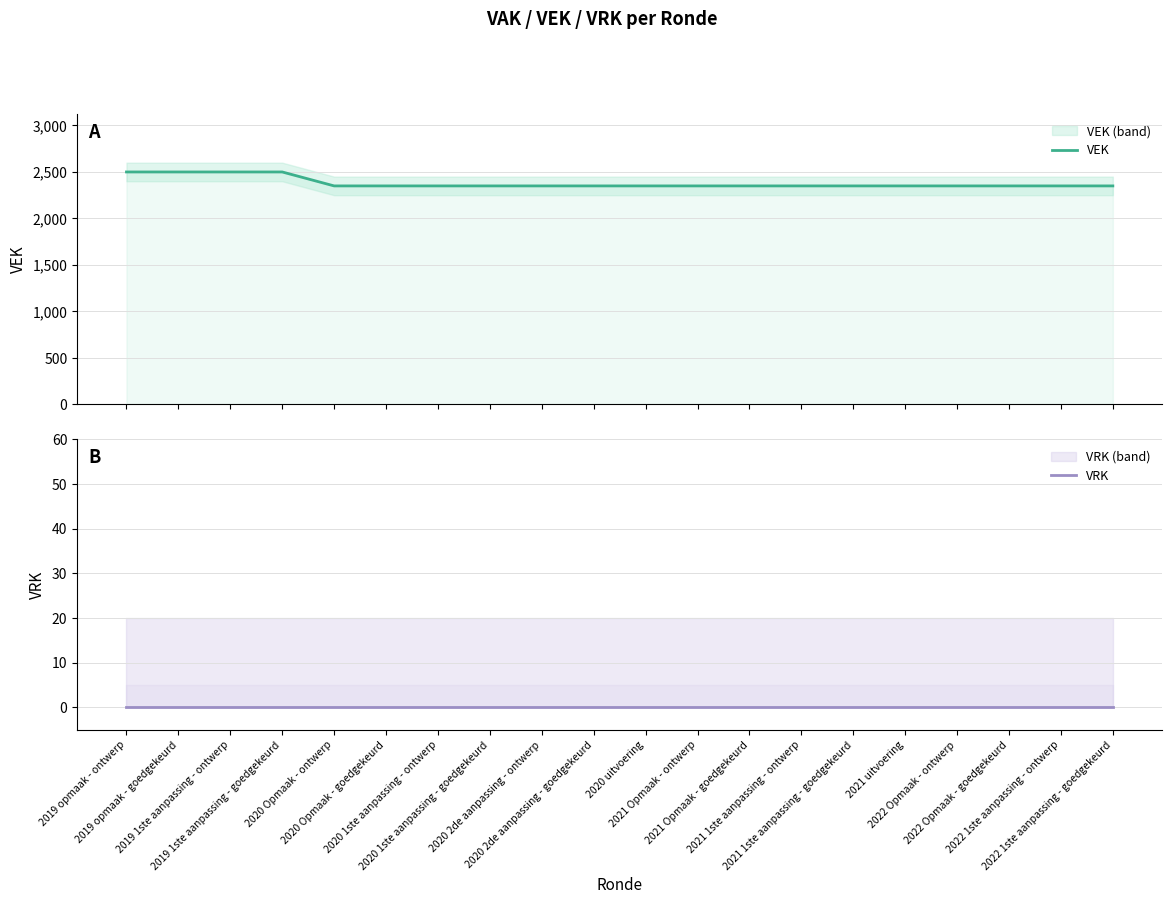

Is the value of VRK at 2020 2de aanpassing - goedgekeurd greater than the value of VEK at 2022 Opmaak - goedgekeurd?

No